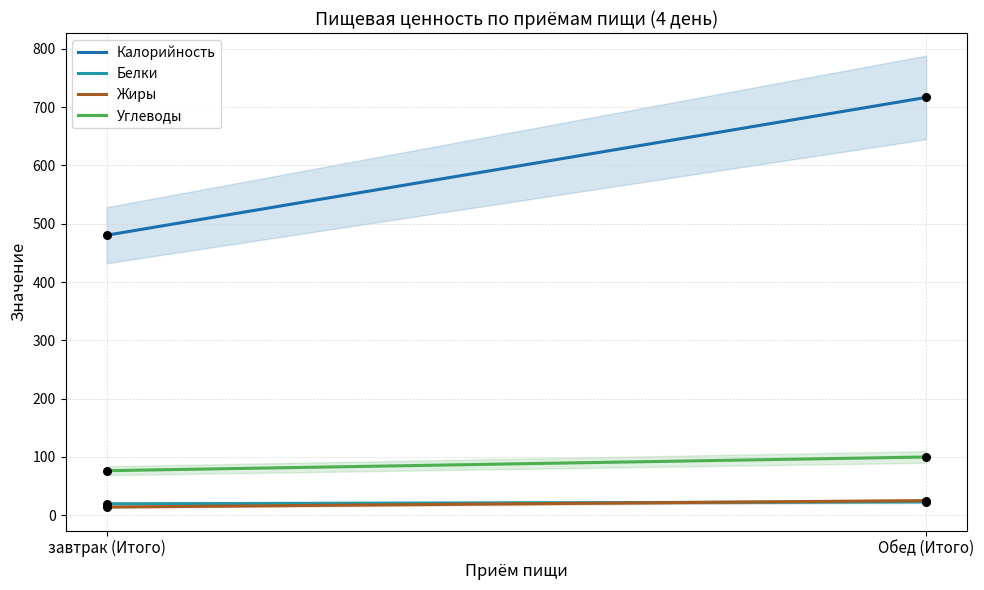

At which category is the sum across all series the highest?

Обед (Итого)